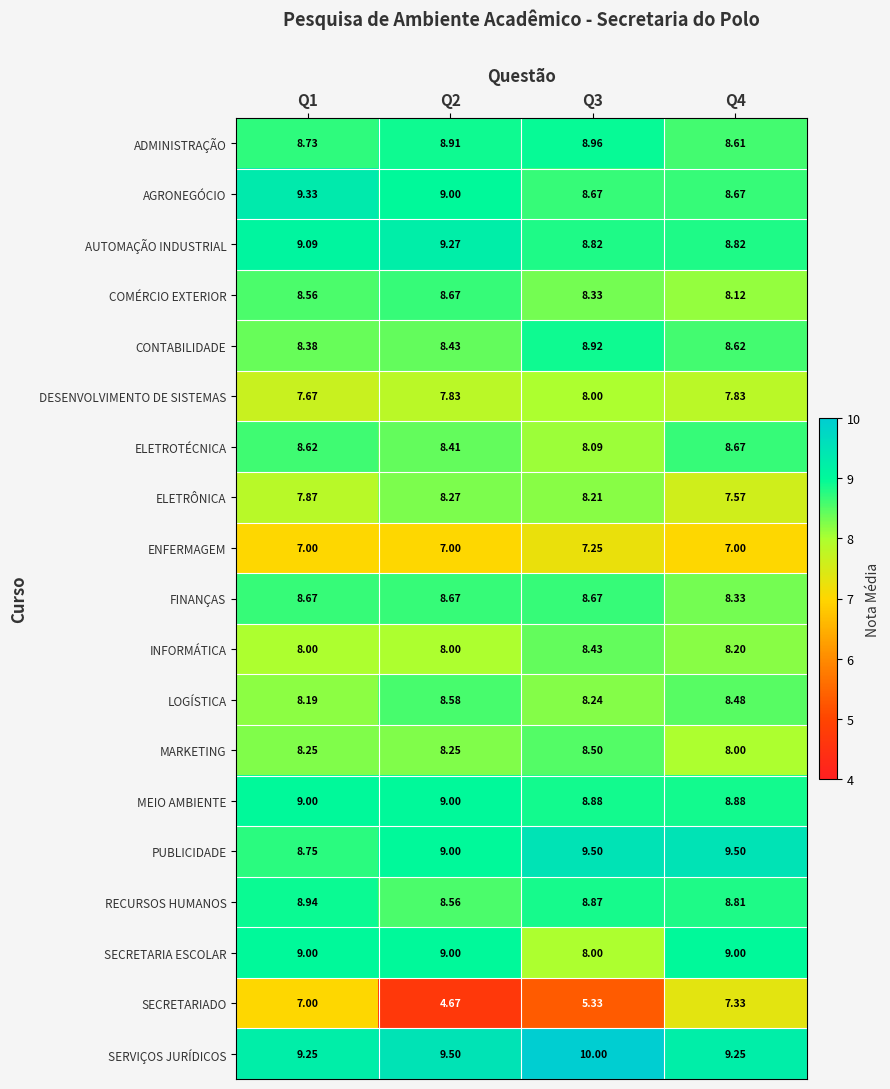

Which series has the largest total across all categories?

SERVIÇOS JURÍDICOS